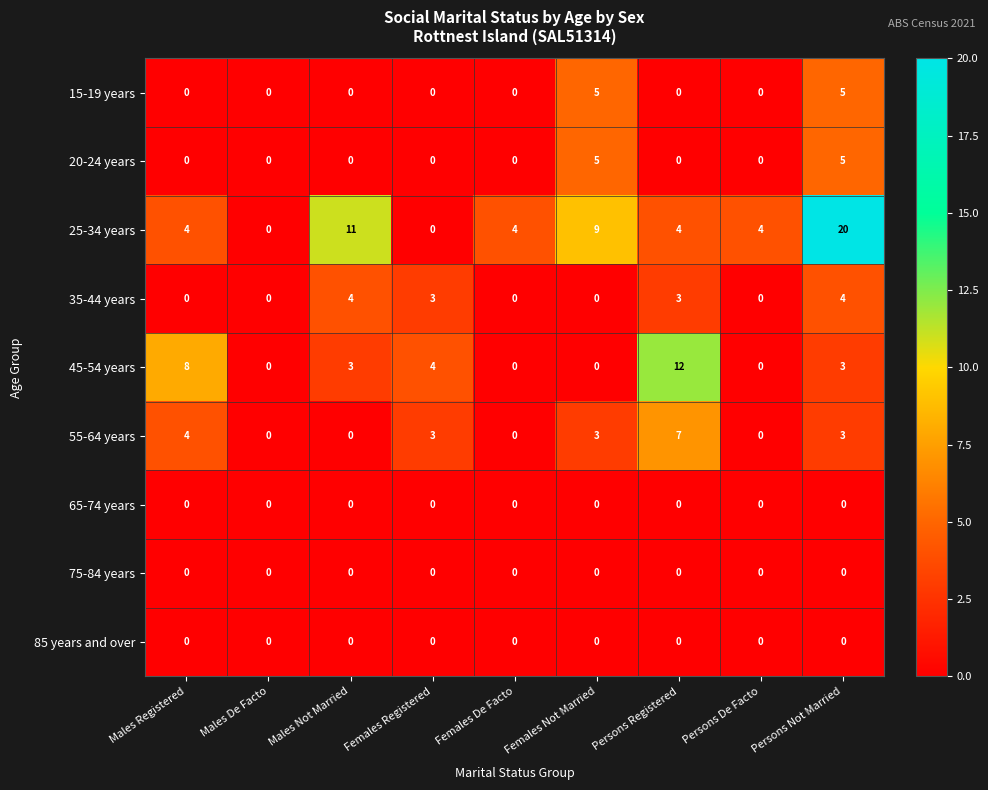

True or false: 35-44 years has a value of 7 at Persons Not Married.

False